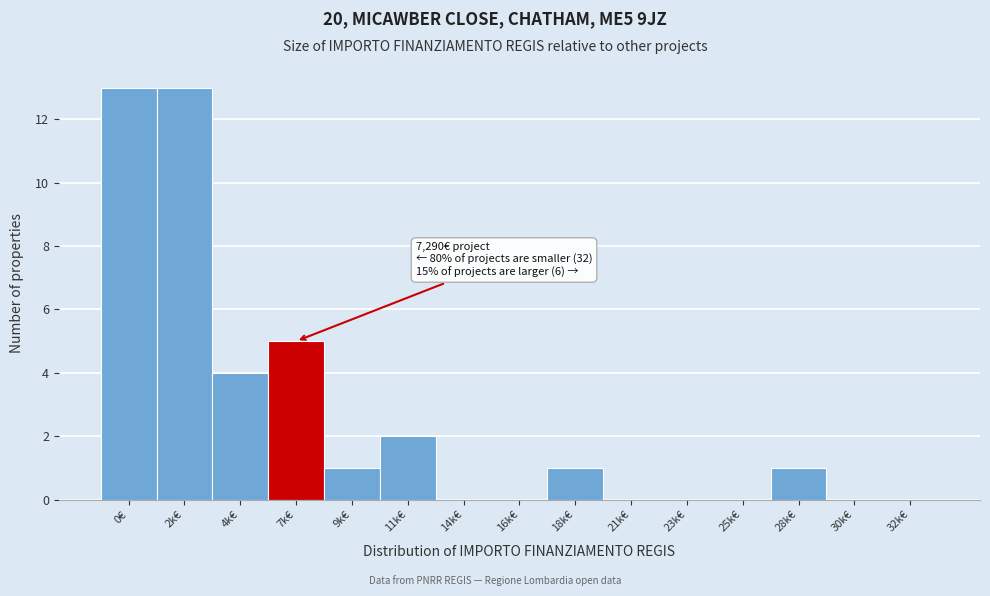

Reading right to left, what are all the values shown in this chart?

32k€=0	30k€=0	28k€=1	25k€=0	23k€=0	21k€=0	18k€=1	16k€=0	14k€=0	11k€=2	9k€=1	7k€=5	4k€=4	2k€=13	0€=13